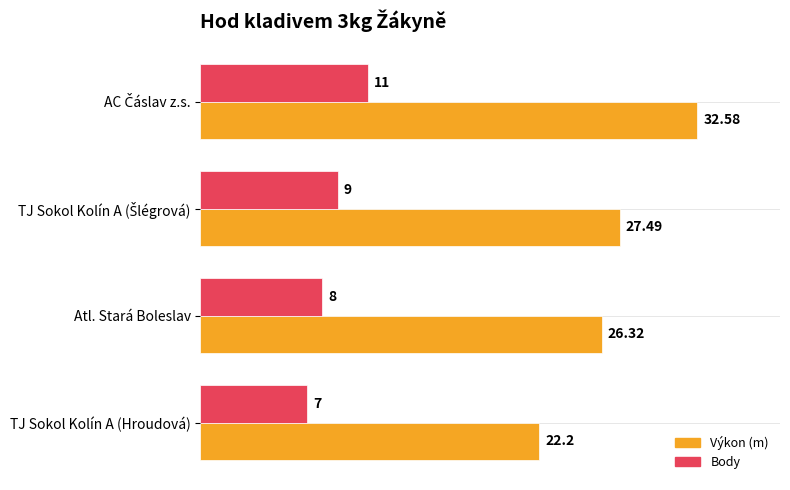

Which series has the widest spread of values?

Výkon (m)